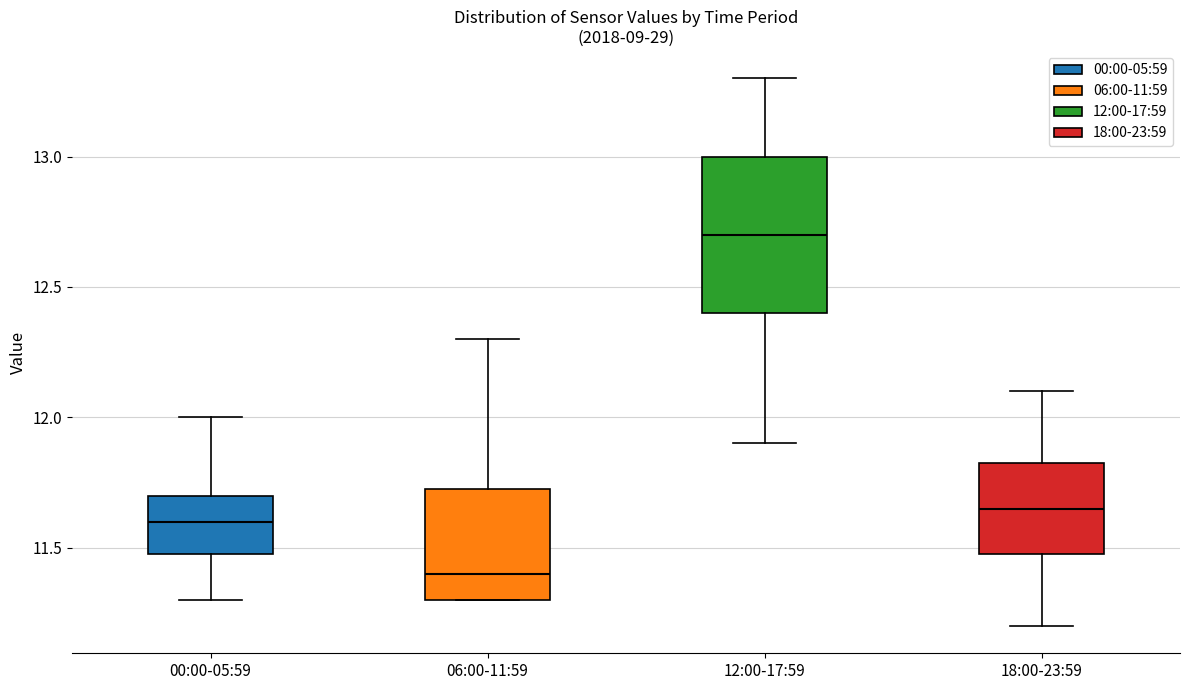

Reading left to right, transcribe this box plot: for each box, give where its median line is, the range the box spans, and where its two whiskers end, as read against the y-axis. The values are not printed on the chart, so give them approximately, as read against the axis.

00:00-05:59: median 11.60, box 11.50 to 11.70, whiskers 11.30 to 12.00
06:00-11:59: median 11.40, box 11.30 to 11.75, whiskers 11.30 to 12.30
12:00-17:59: median 12.70, box 12.40 to 13.00, whiskers 11.90 to 13.30
18:00-23:59: median 11.65, box 11.50 to 11.85, whiskers 11.20 to 12.10